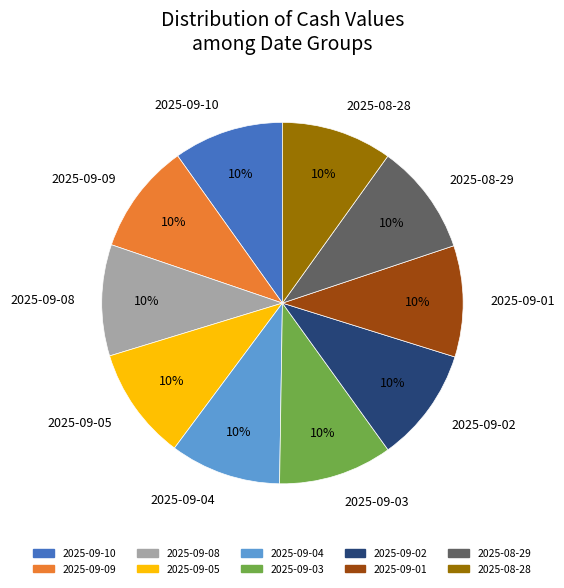

Count the number of slices in the pie.

10